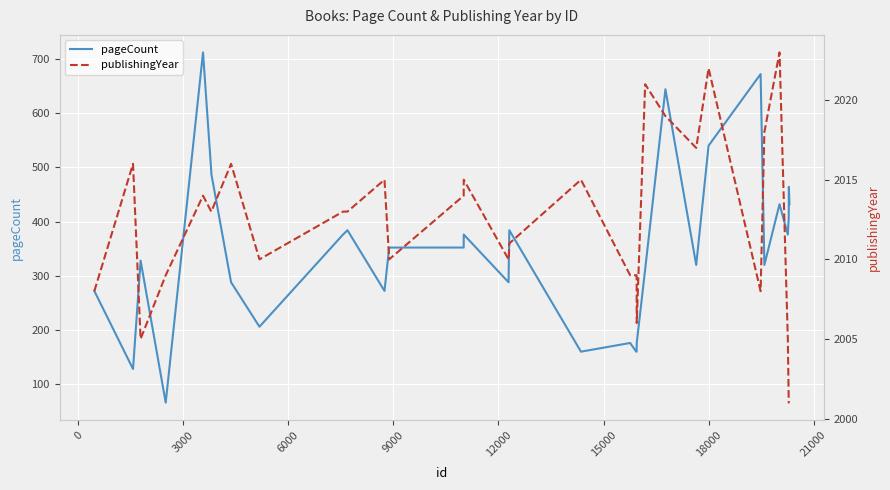

How many categories are shown in the chart?

34